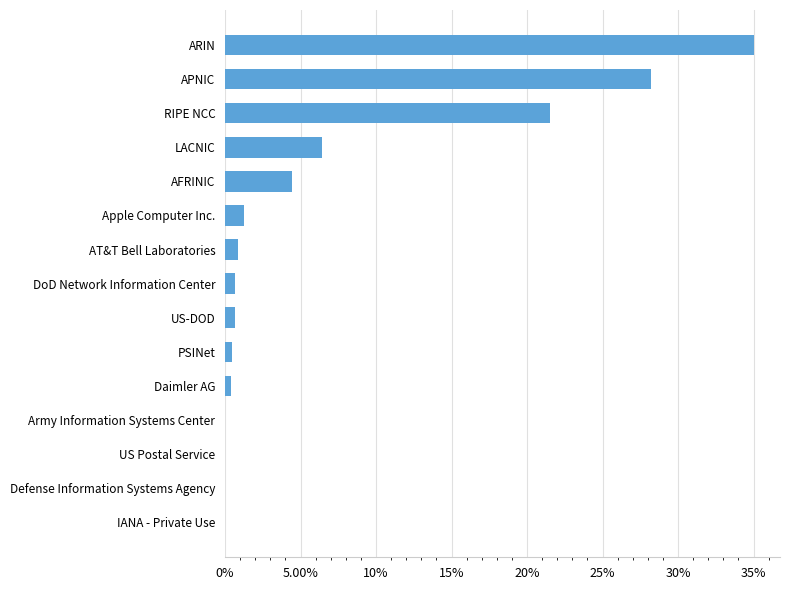

What is the difference between the maximum and minimum values?

0.4